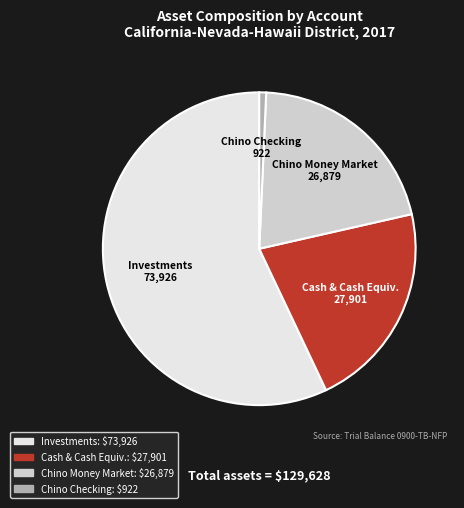

Is there any slice that represents more than half of the pie?

Yes